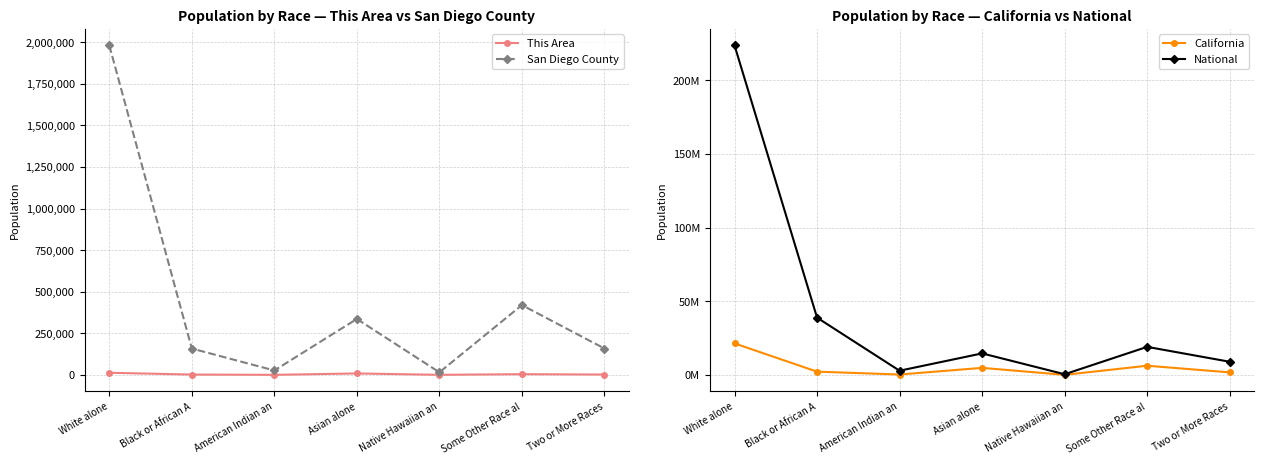

Rank the series by their maximum value, from highest to lowest.

National, California, San Diego County, This Area